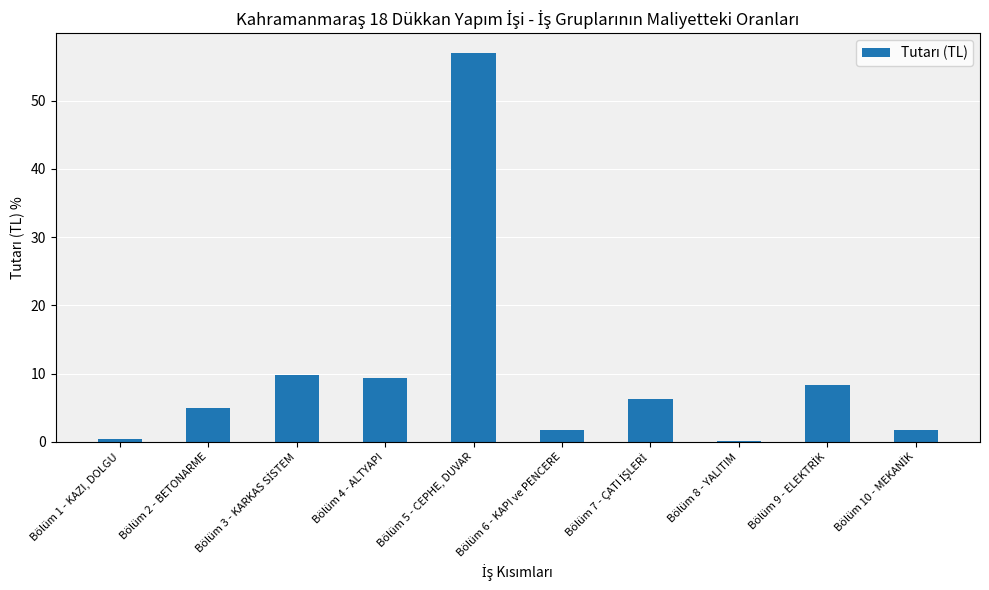

What is the sum of all values?

100.0